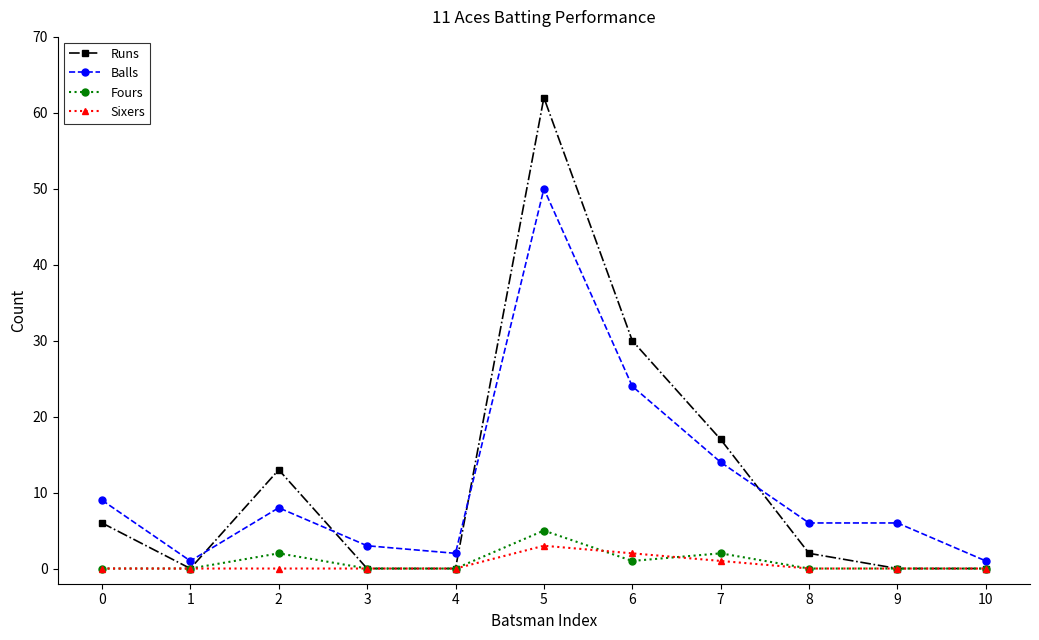

At which category is the sum across all series the highest?

5